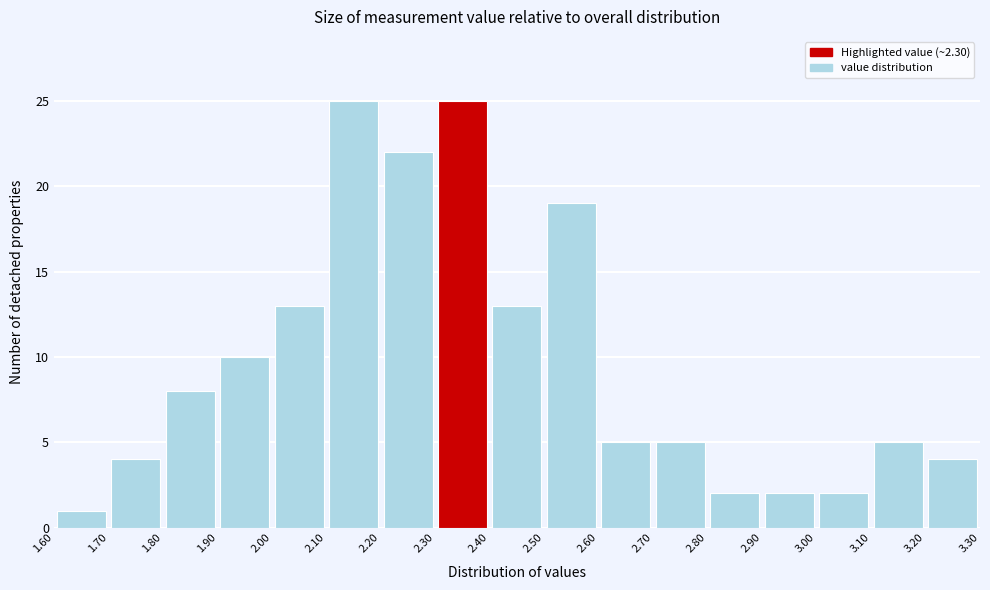

Reading left to right, transcribe this chart: for each bar, give the range it covers on the x-axis and its height. The values are not printed on the chart, so give them approximately, as read against the axis.

1.60 to 1.70: 1
1.70 to 1.80: 4
1.80 to 1.90: 8
1.90 to 2.00: 10
2.00 to 2.10: 13
2.10 to 2.20: 25
2.20 to 2.30: 22
2.30 to 2.40: 25
2.40 to 2.50: 13
2.50 to 2.60: 19
2.60 to 2.70: 5
2.70 to 2.80: 5
2.80 to 2.90: 2
2.90 to 3.00: 2
3.00 to 3.10: 2
3.10 to 3.20: 5
3.20 to 3.30: 4